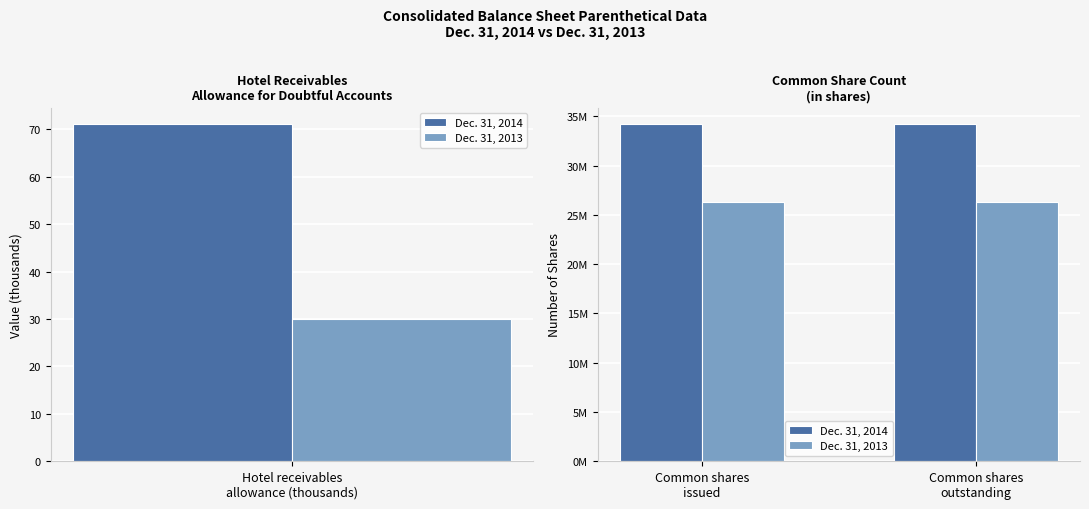

Rank the series at Common shares outstanding from lowest to highest value.

Dec. 31, 2013, Dec. 31, 2014